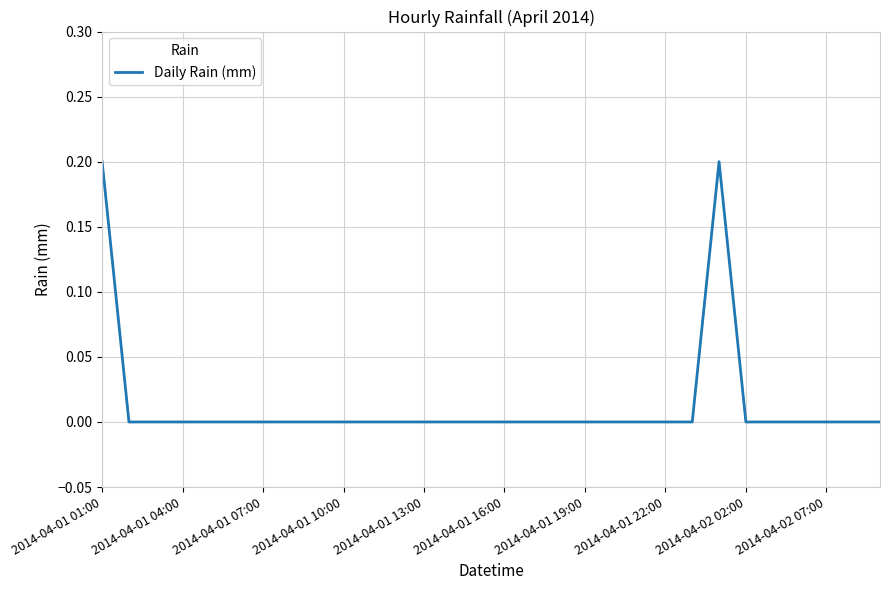

Is this an area chart (filled region under the line)?

No